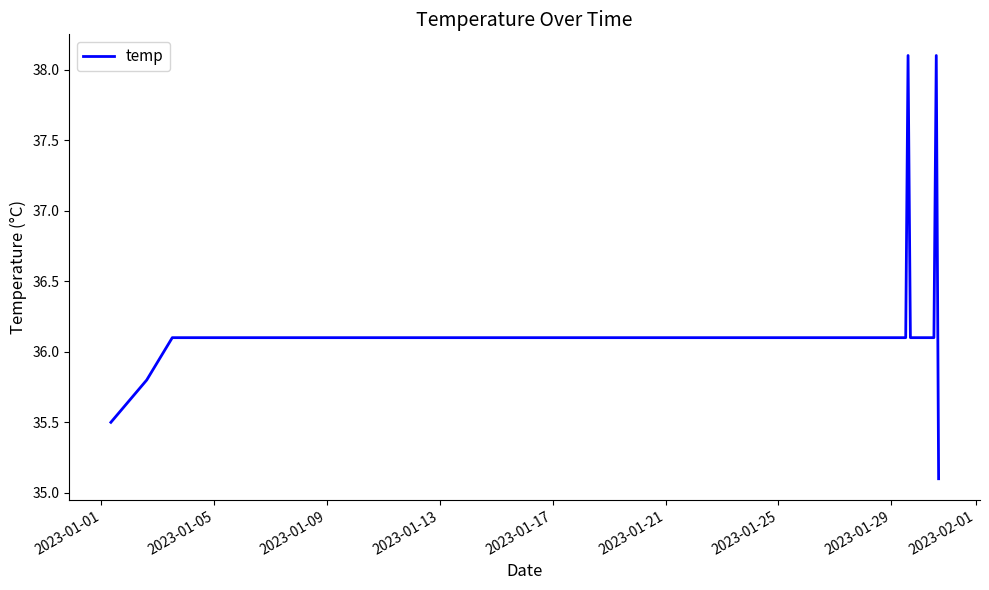

What is the maximum value shown in the chart?

38.1